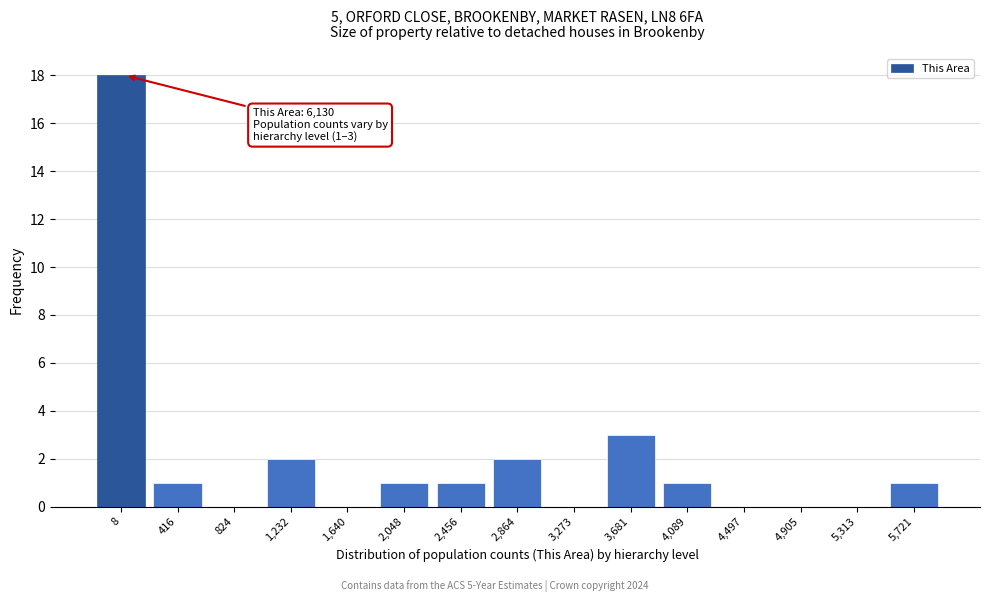

Reading left to right, what are all the values shown in this chart?

8=18	416=1	824=0	1,232=2	1,640=0	2,048=1	2,456=1	2,864=2	3,273=0	3,681=3	4,089=1	4,497=0	4,905=0	5,313=0	5,721=1